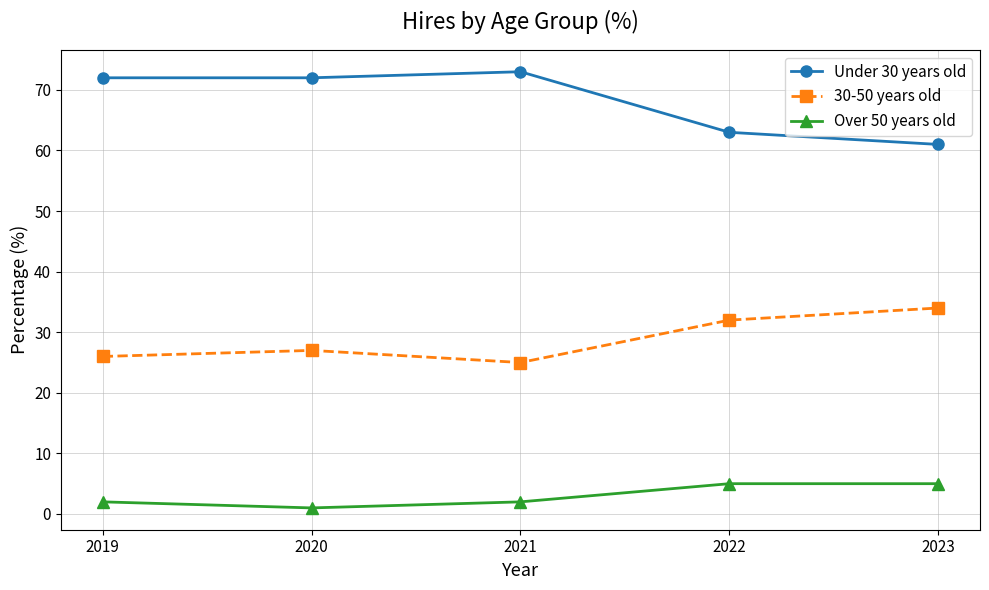

Is it true that Under 30 years old equals 63 at 2022?

True